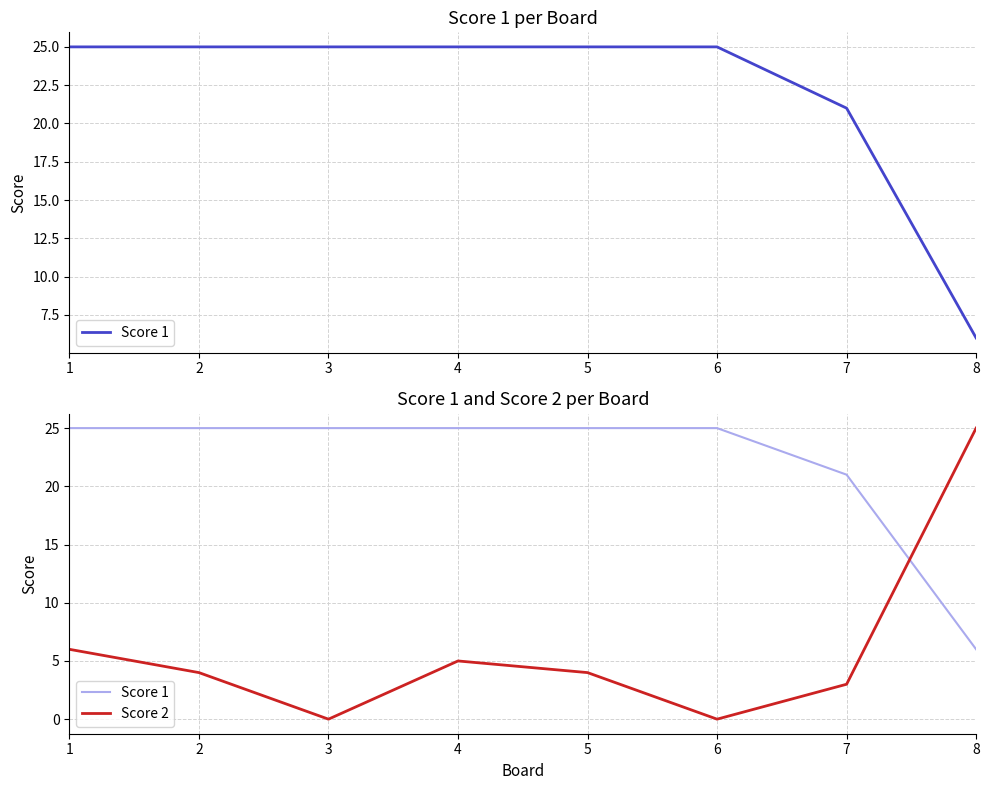

What is the value of the Score 1 point at the 1st from the left?

25